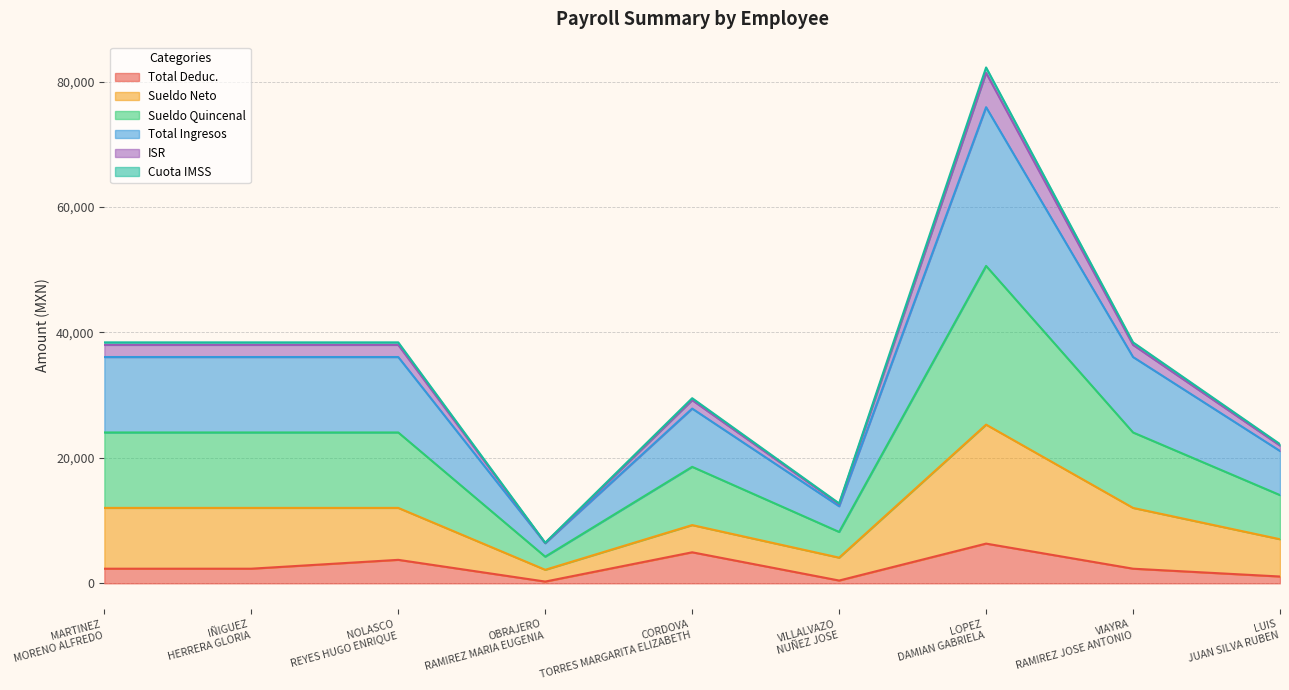

At which category is the sum across all series the highest?

LOPEZ DAMIAN GABRIELA